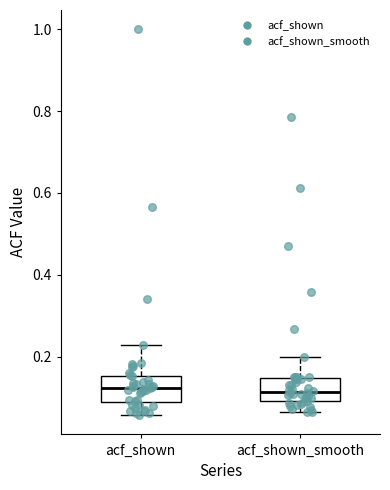

Where is the lower edge of the box for acf_shown on the y-axis? The values are not printed on the chart, so give them approximately, as read against the axis.

0.08